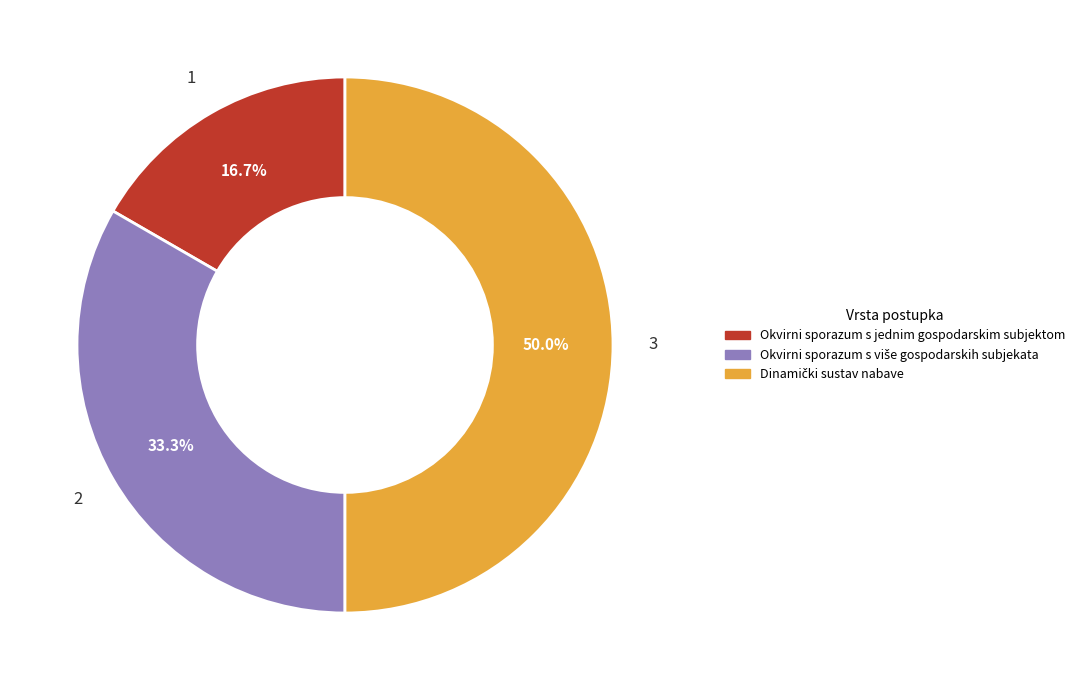

Does Okvirni sporazum s jednim gospodarskim subjektom account for over 50% of the chart?

No